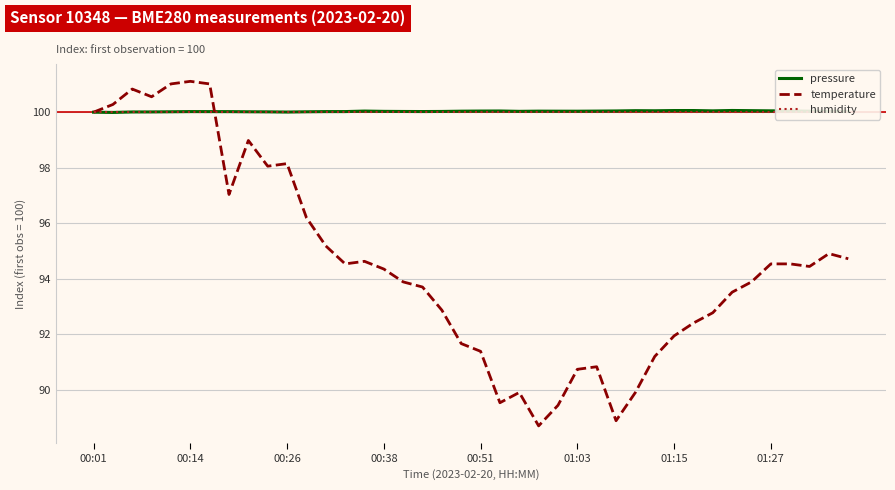

List the series in order of their peak value, highest first.

temperature, pressure, humidity